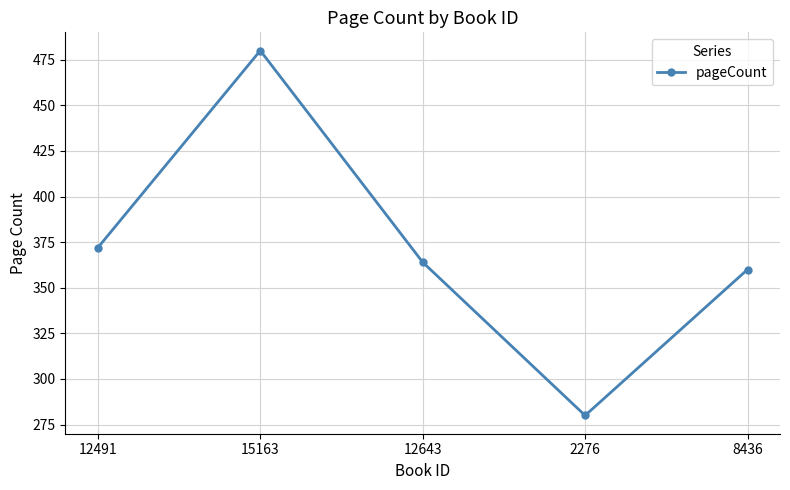

Which has a higher value, 15163 or 12491?

15163